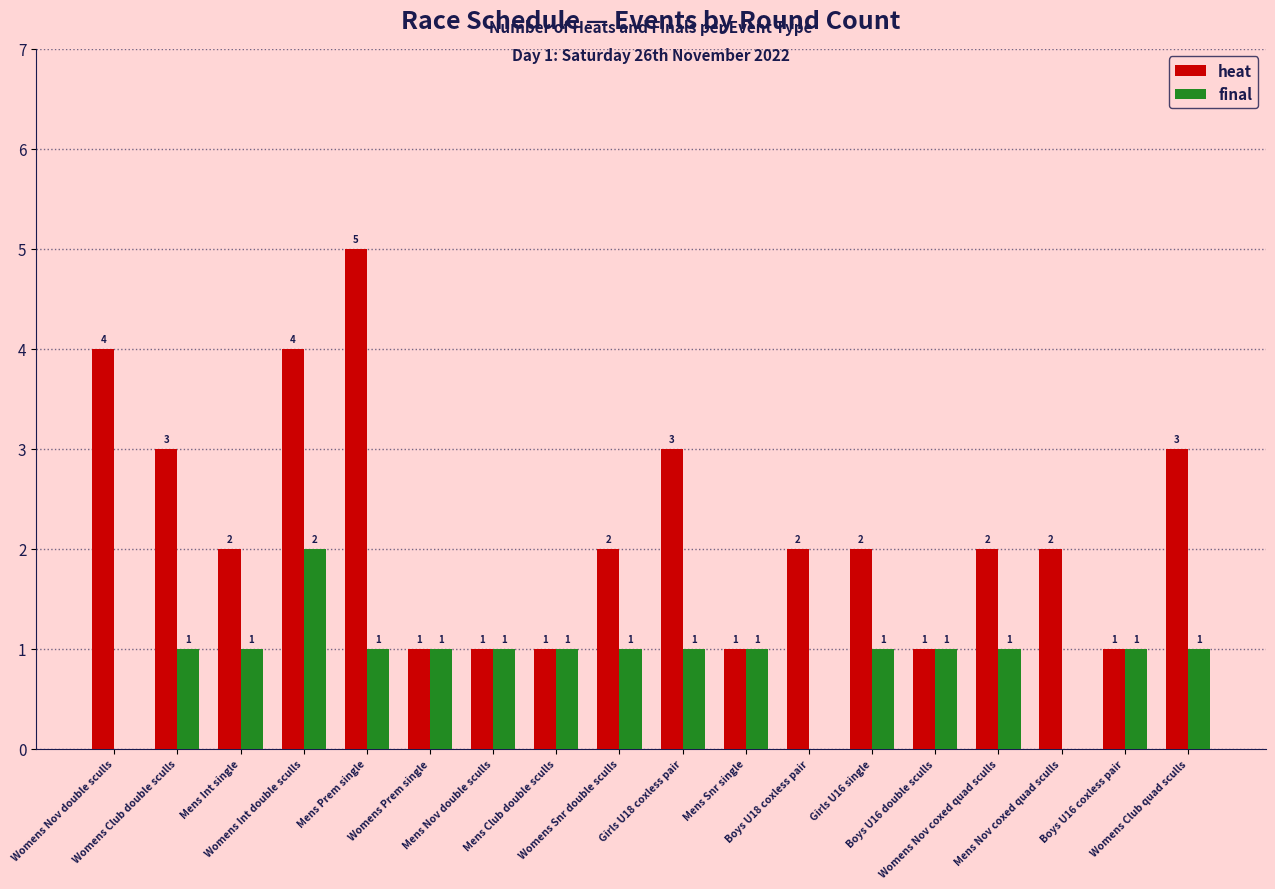

Which series has the largest total across all categories?

heat